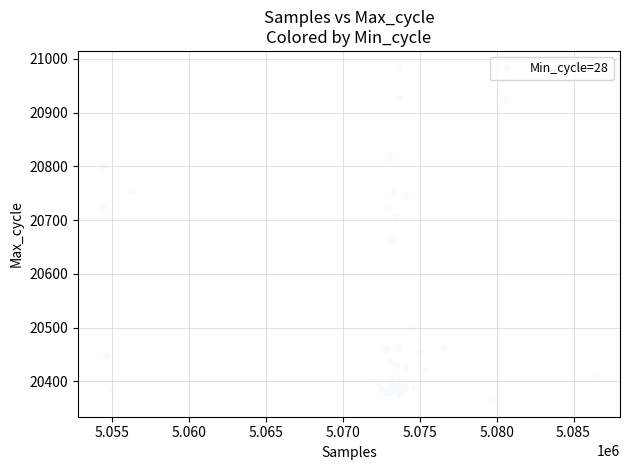

What Y value in the scatter plot is closest to 20674?

20661